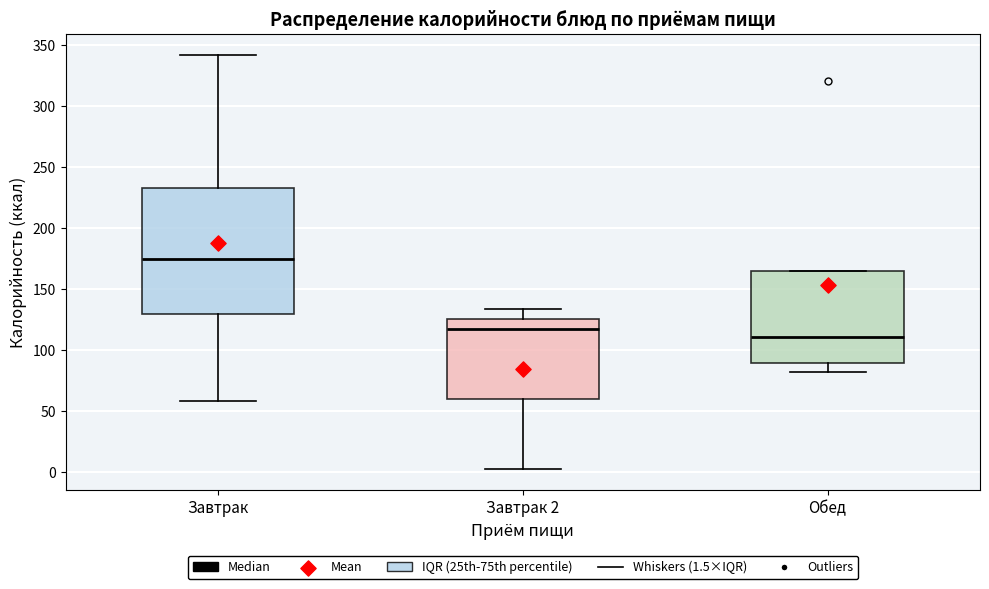

Where is the upper edge of the box for Завтрак on the y-axis? The values are not printed on the chart, so give them approximately, as read against the axis.

235